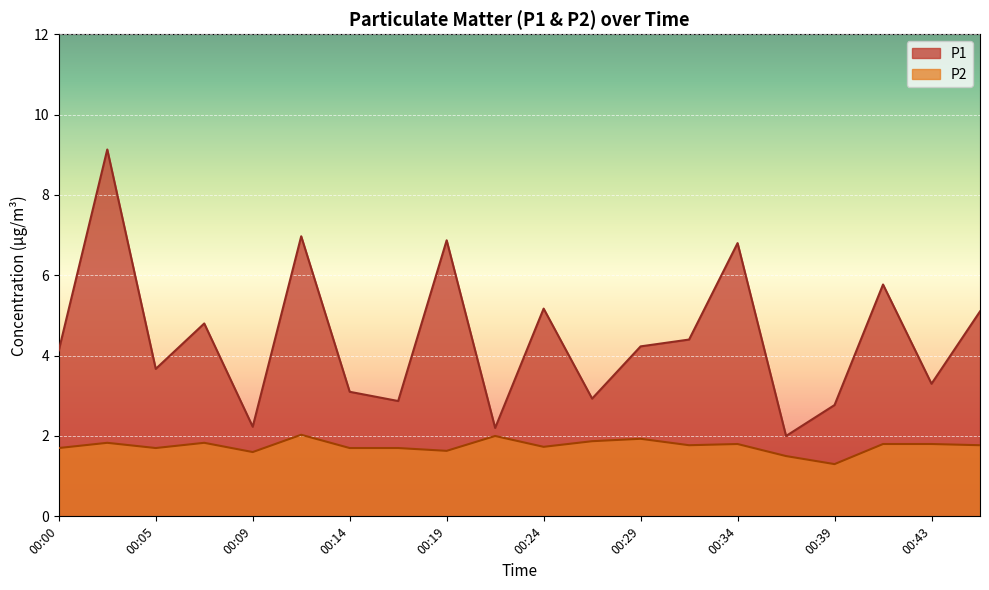

What is the value of the P1 point at the 6th from the left?

7.0